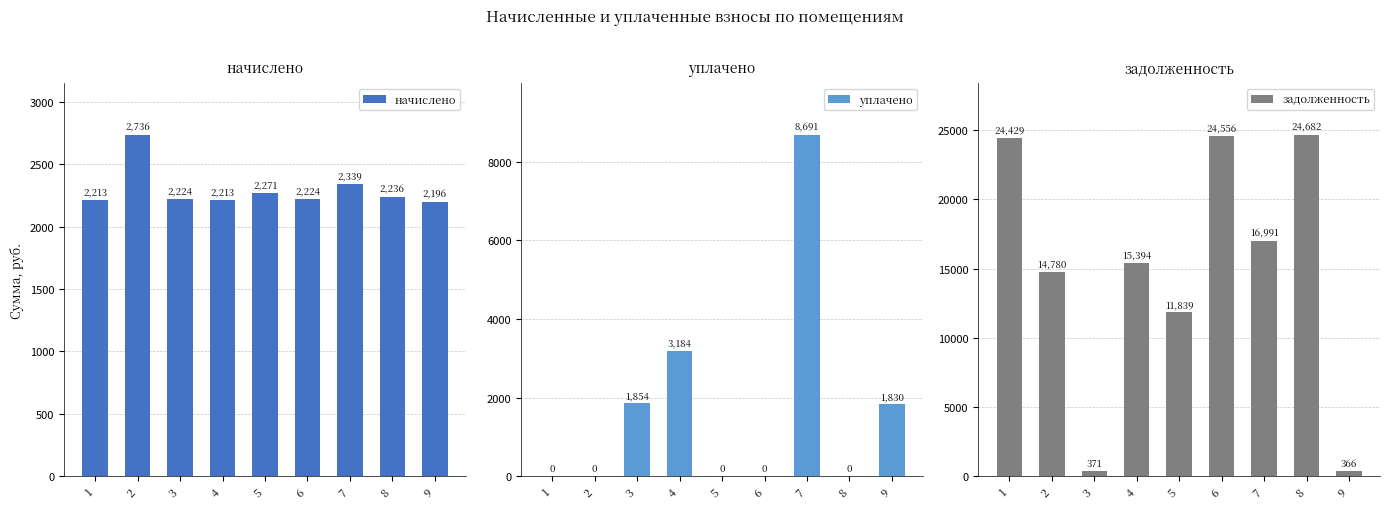

Reading left to right, transcribe all the data shown in this chart.

начислено: 2213.0	2736.0	2224.4	2213.0	2270.5	2224.4	2339.4	2236.0	2195.8
уплачено: 0.0	0.0	1853.7	3183.8	0.0	0.0	8690.8	0.0	1829.8
задолженность: 24429.1	14779.9	370.7	15393.8	11839.0	24555.5	16990.7	24682.2	366.0